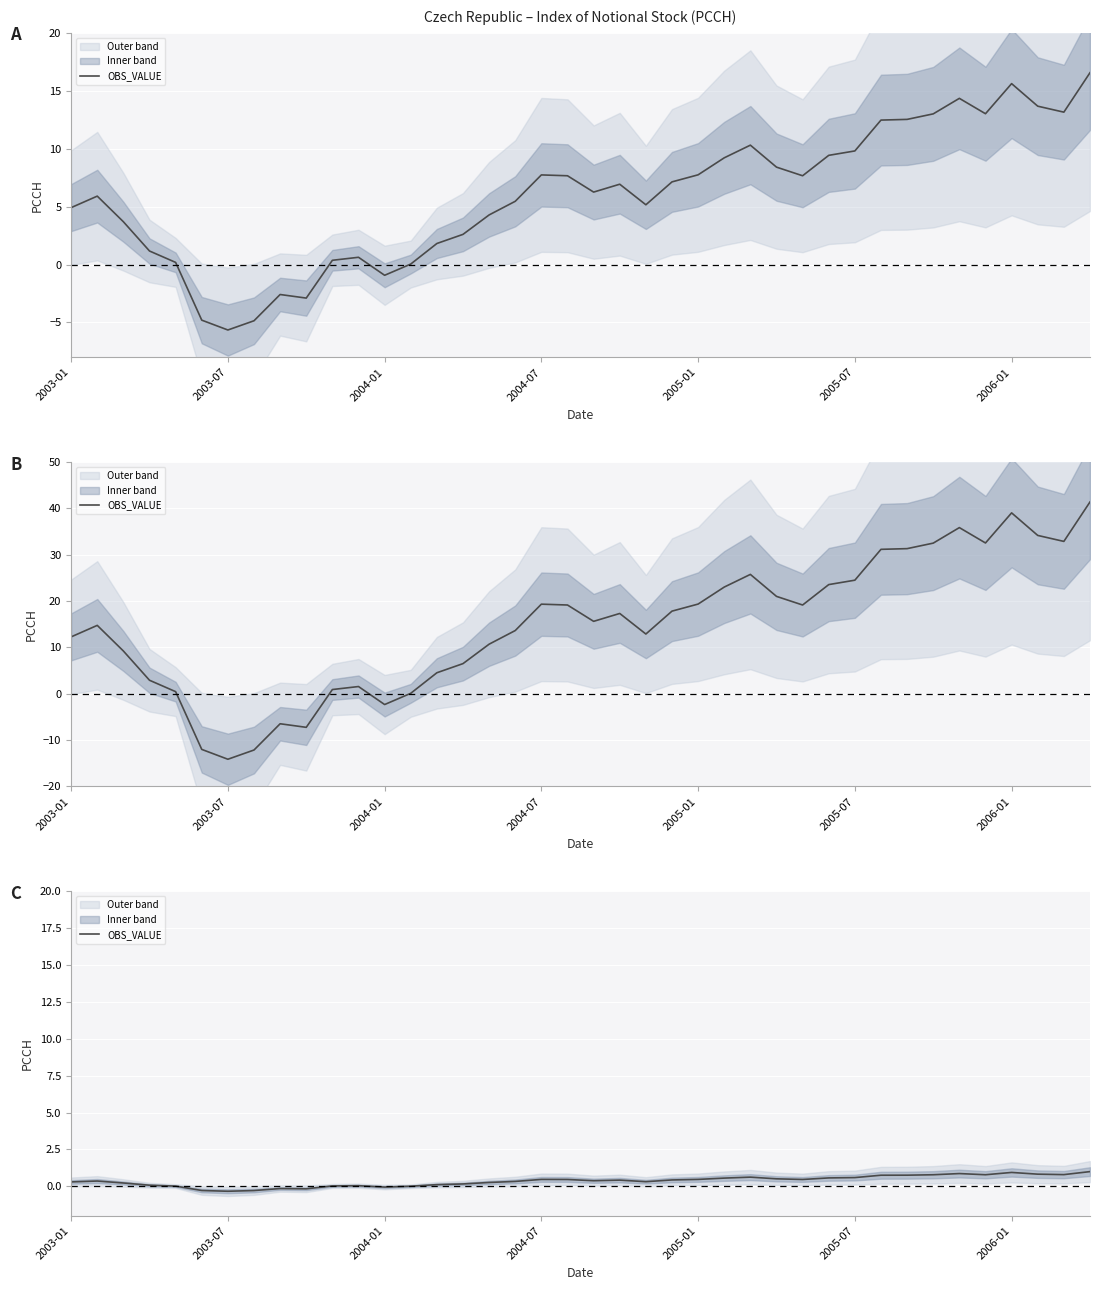

Which has a higher value, 20 or 22?

20